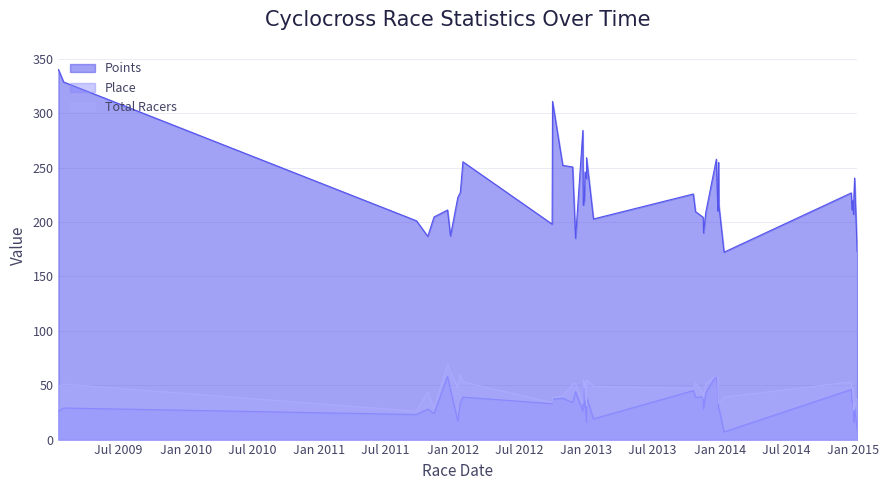

At how many categories does at least one series exceed 134?

40